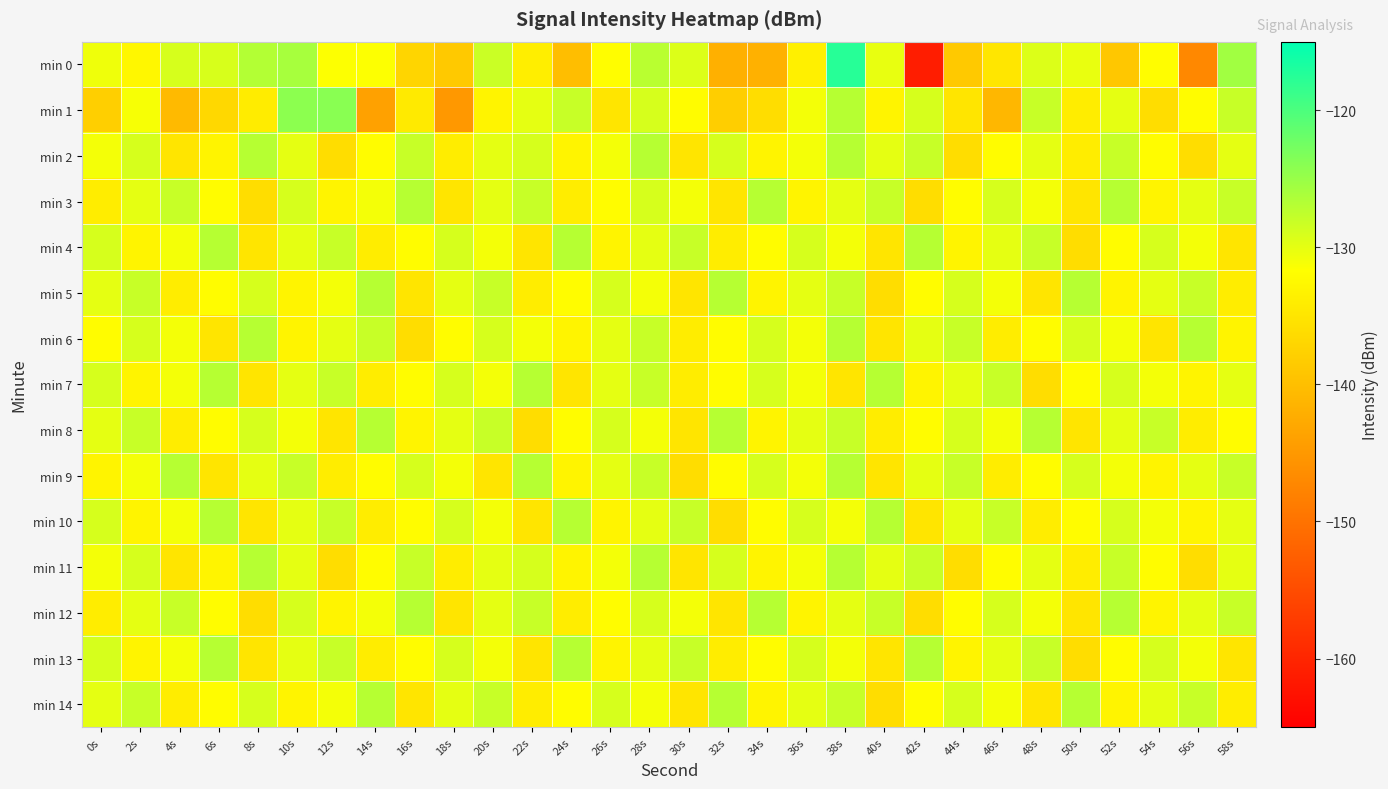

How many series are shown in this chart?

15